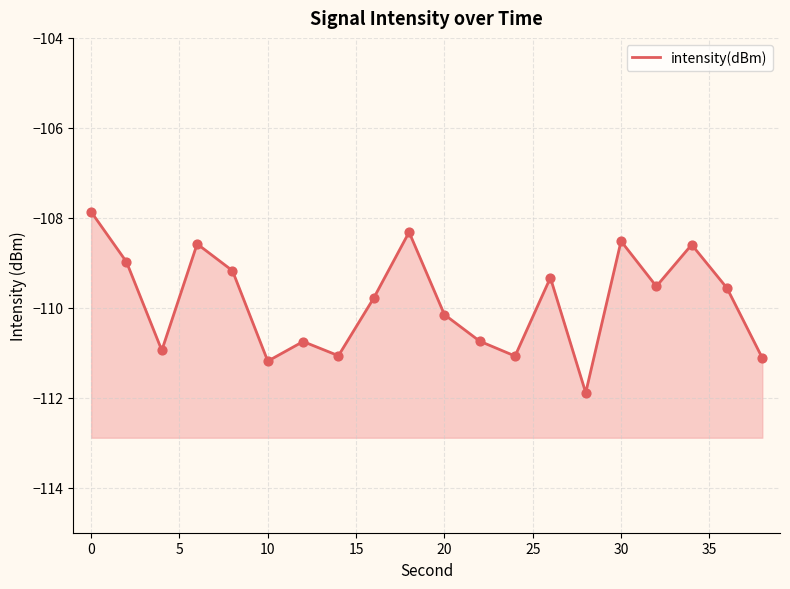

What is the change in value from 5 to 10?

+0.8